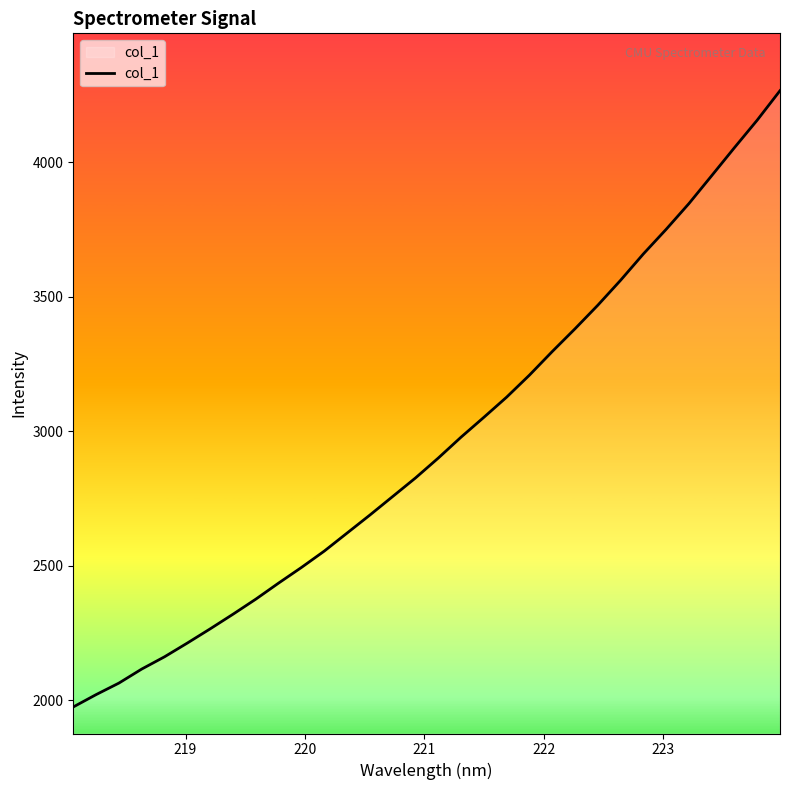

What is the greatest value displayed?

4267.1